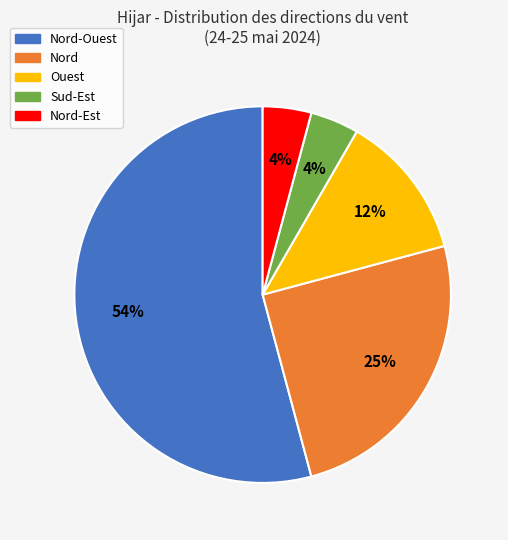

To the nearest percent, what is the average slice percentage?

20%